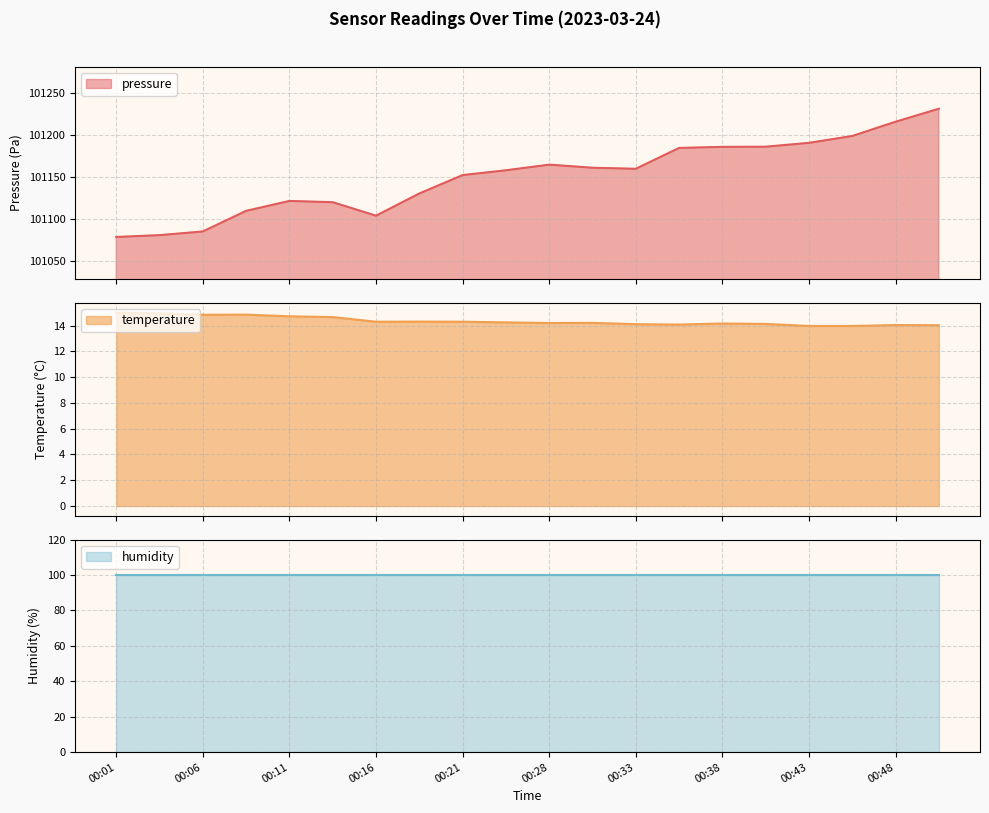

What is the difference between the second highest and second lowest values in the temperature series?

1.0